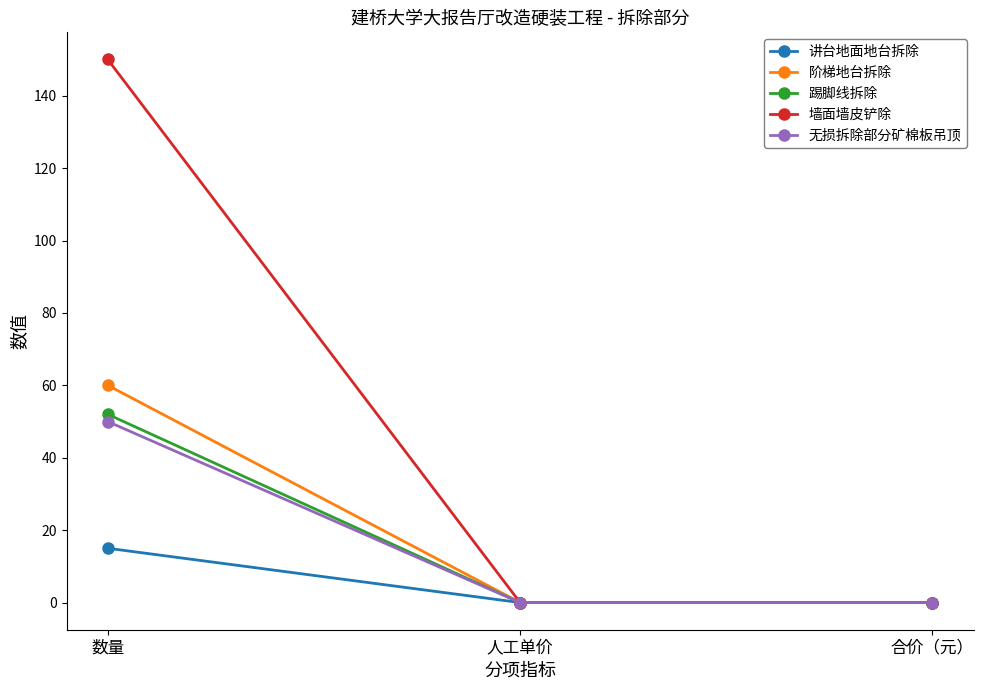

Which label corresponds to the largest value in the chart?

数量